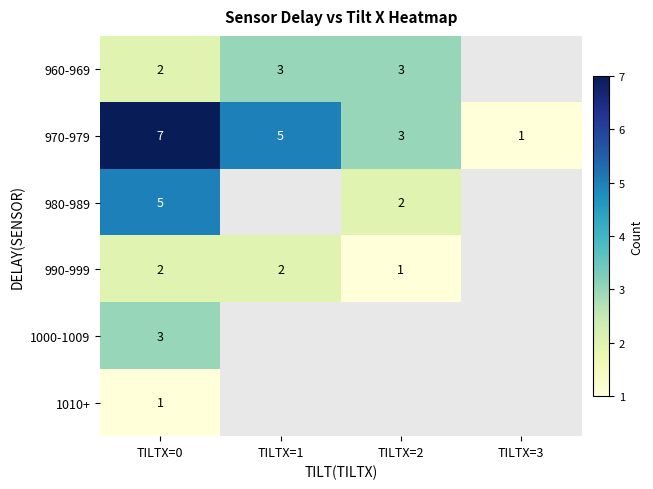

What is the difference between the 980-989 values at TILTX=2 and TILTX=0?

3